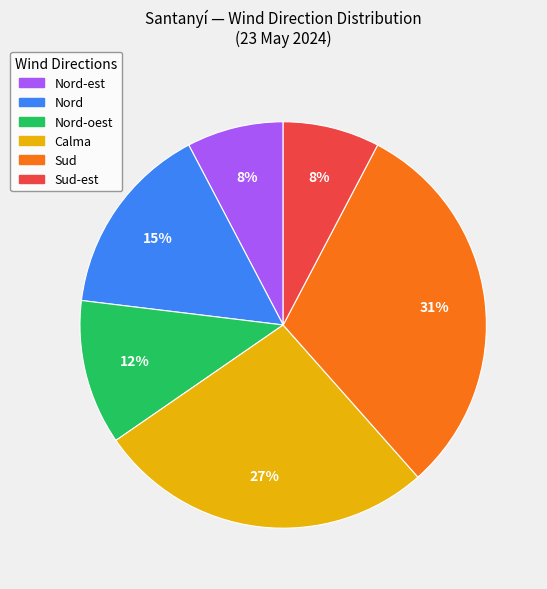

Does any single category account for the majority?

No